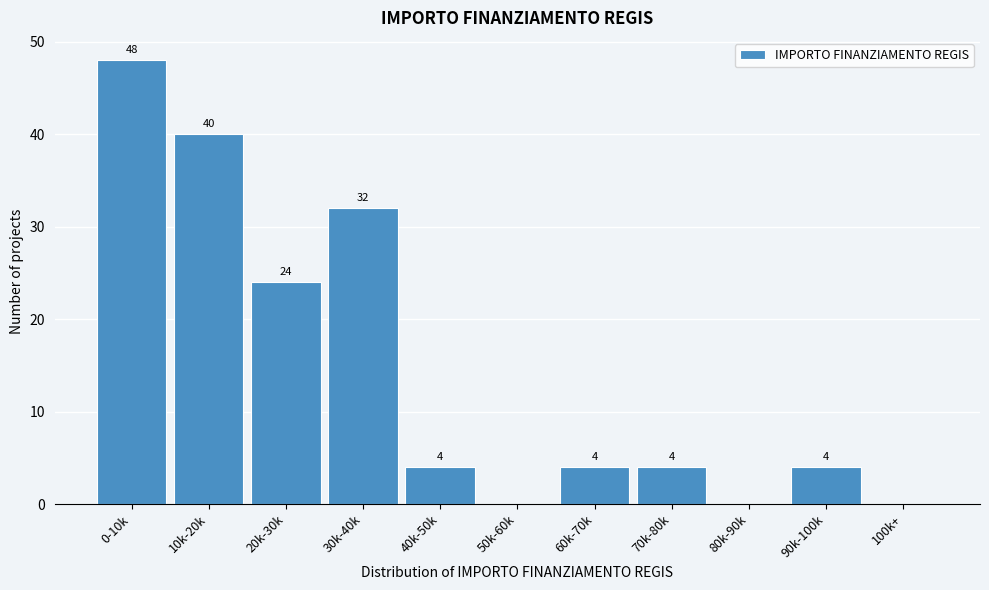

Reading right to left, list all the values displayed in this chart.

100k+=0	90k-100k=4	80k-90k=0	70k-80k=4	60k-70k=4	50k-60k=0	40k-50k=4	30k-40k=32	20k-30k=24	10k-20k=40	0-10k=48